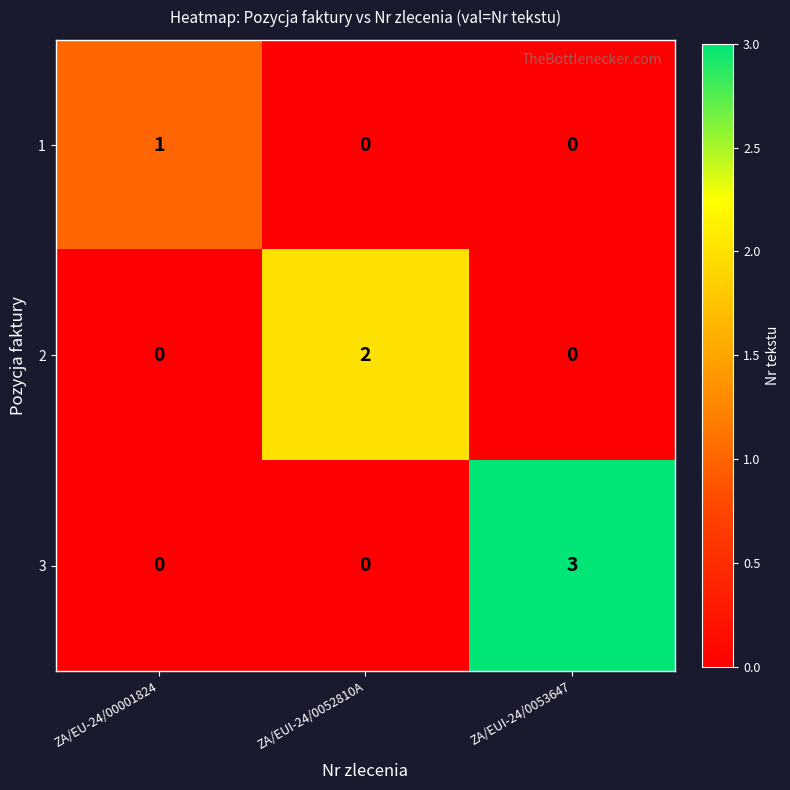

Reading left to right, what are all the values shown in this chart?

1: 1	0	0
2: 0	2	0
3: 0	0	3